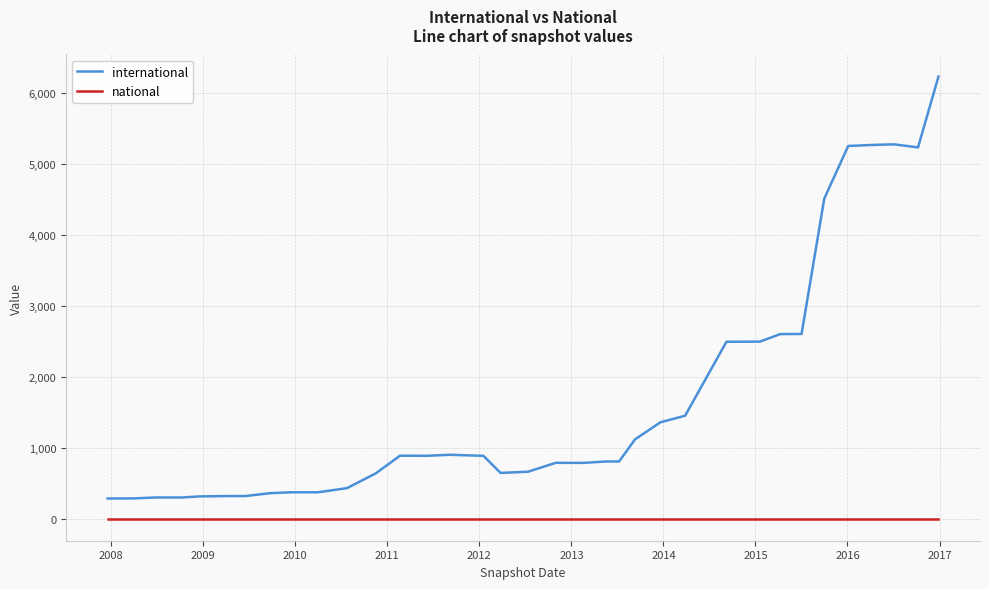

Which series has the largest total across all categories?

international